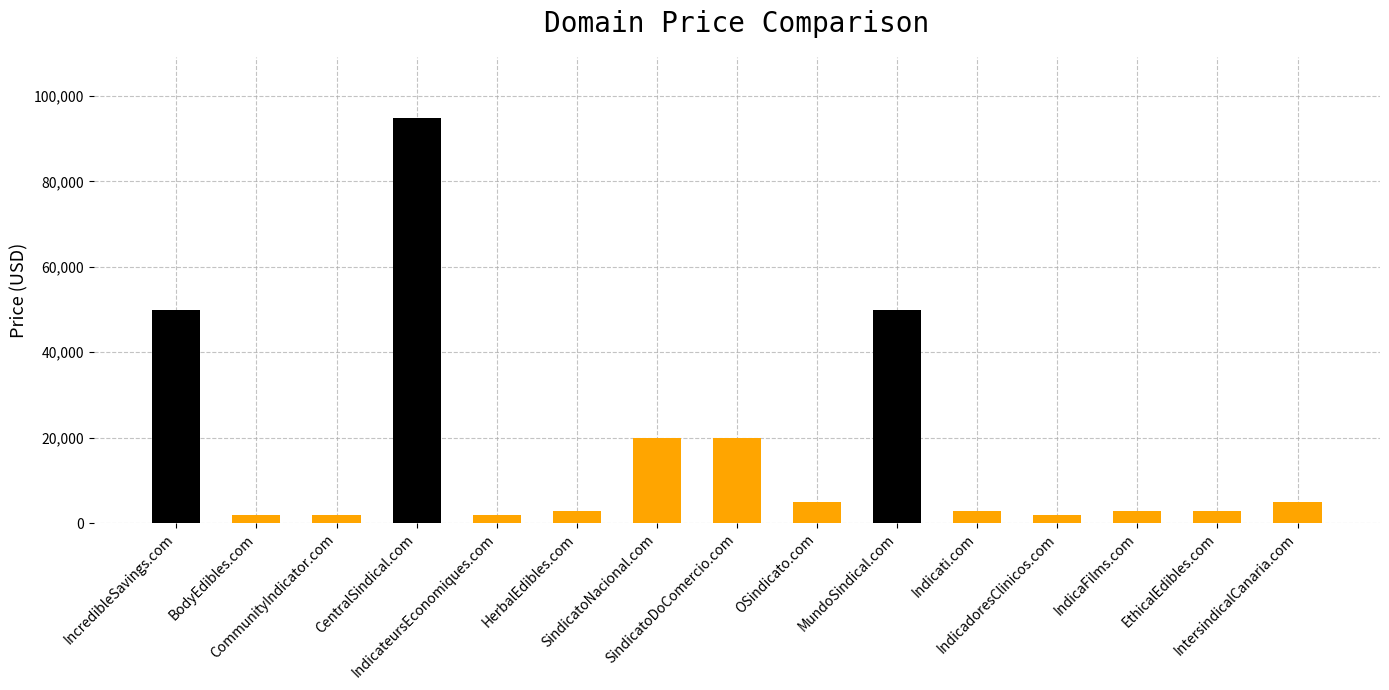

What is the average value?

17555